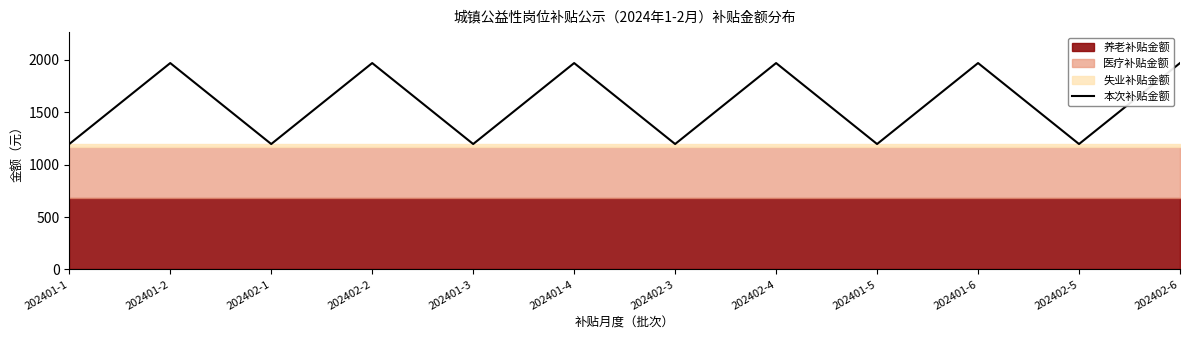

Which label corresponds to the smallest value in the chart?

202401-1